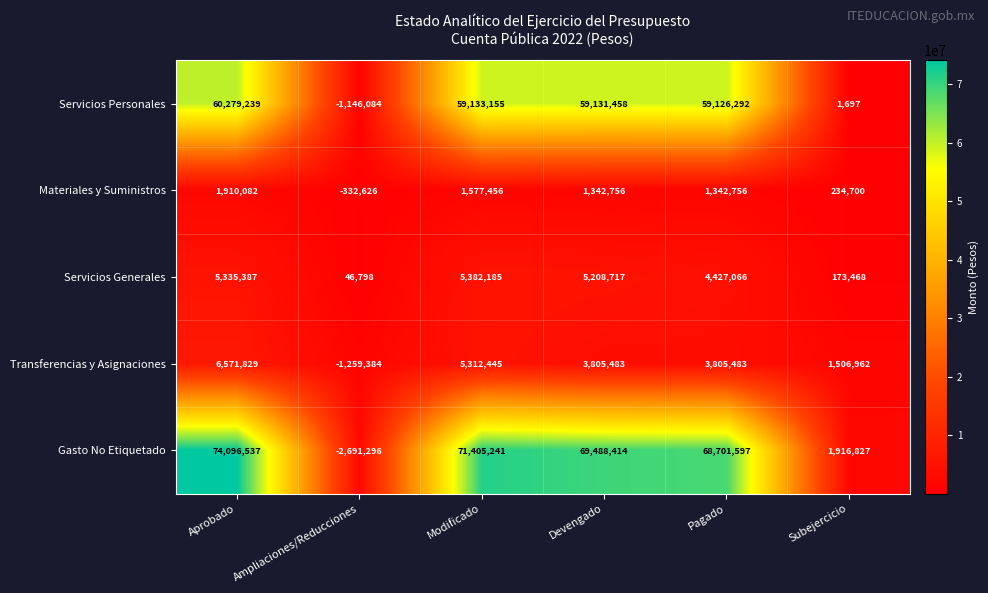

The Servicios Generales series shows 173468 at Subejercicio. True or false?

True